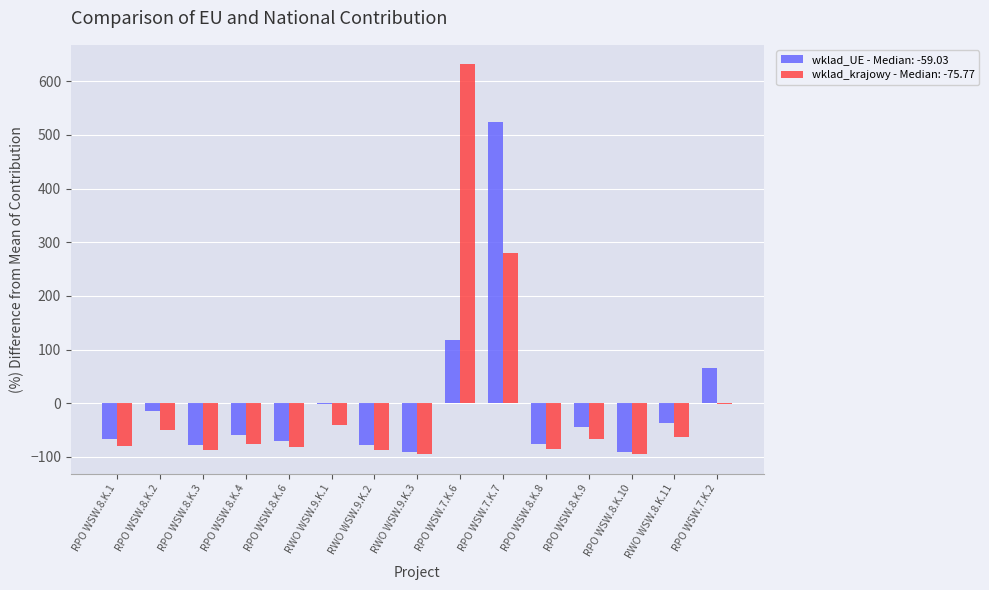

Are the bars grouped side by side (vs. stacked)?

Yes